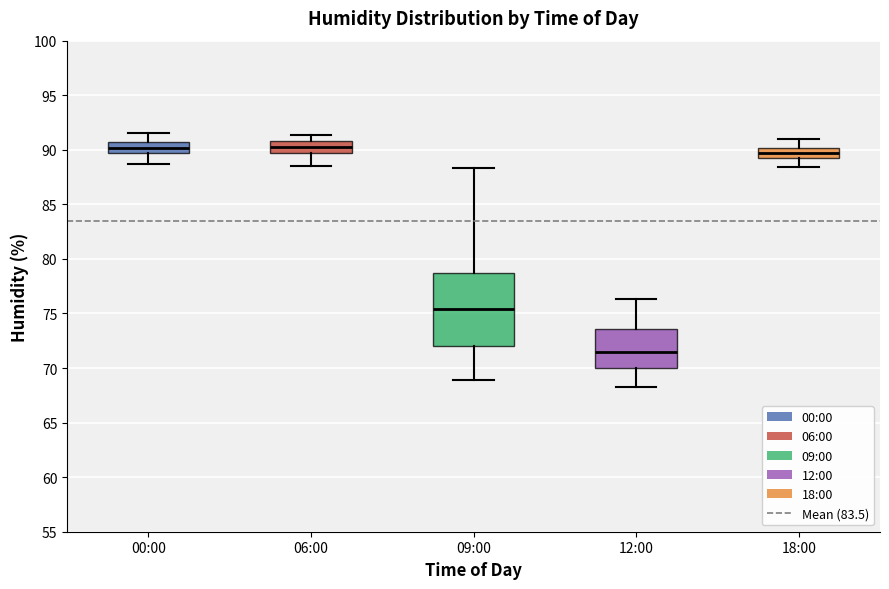

Where is the lower edge of the box for 06:00 on the y-axis? The values are not printed on the chart, so give them approximately, as read against the axis.

89.5